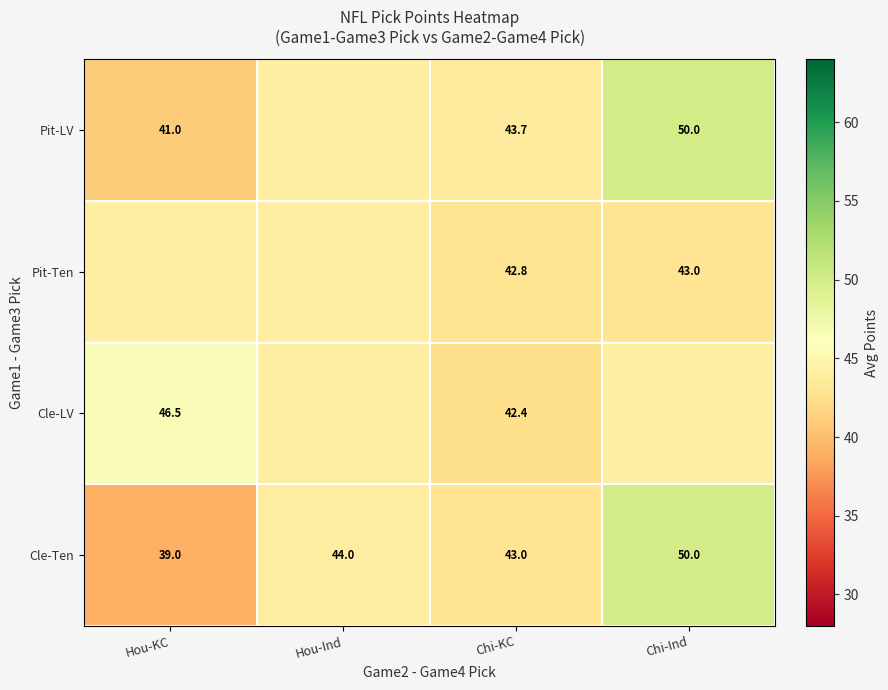

Is the value of Pit-LV at Chi-KC greater than the value of Cle-LV at Hou-KC?

No